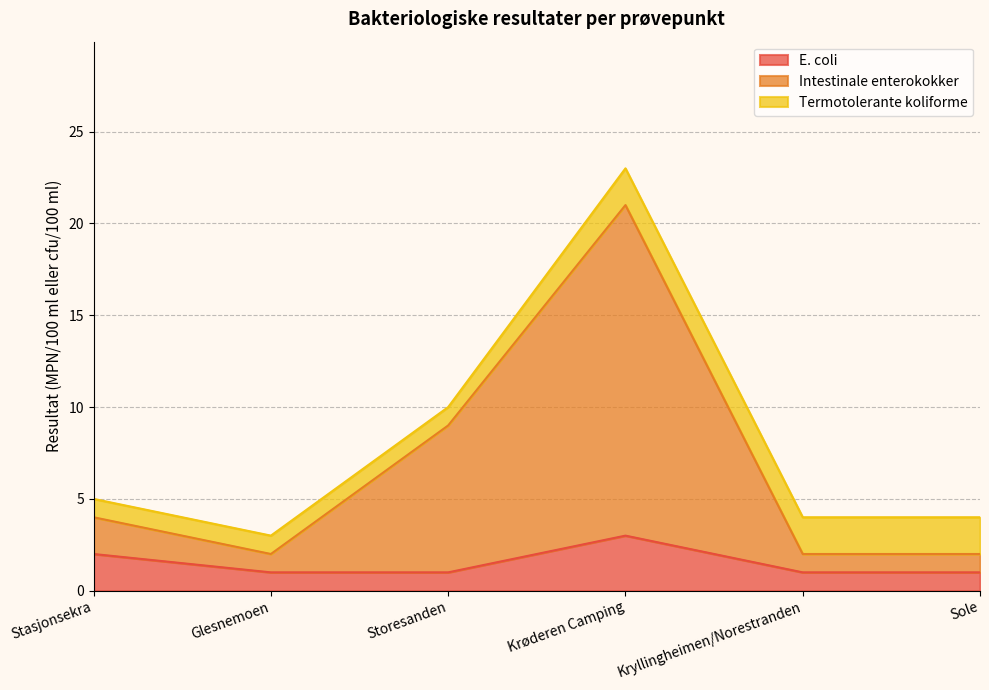

The E. coli series shows 1 at Krøderen Camping. True or false?

False